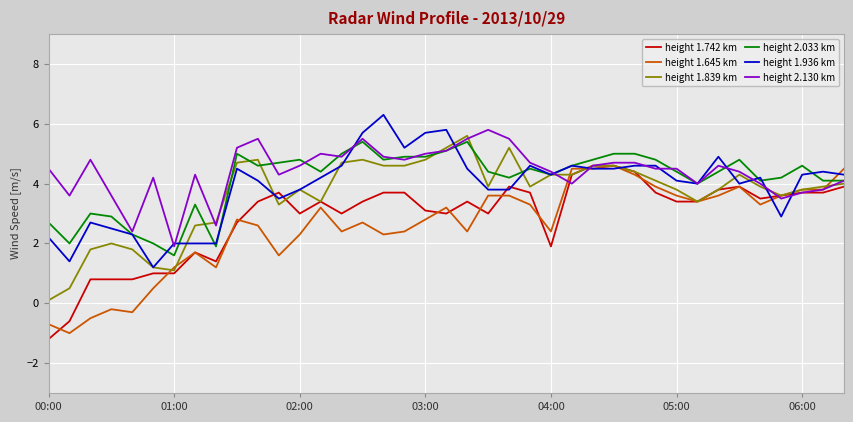

What is the highest value of the height 1.936 km series?

6.3